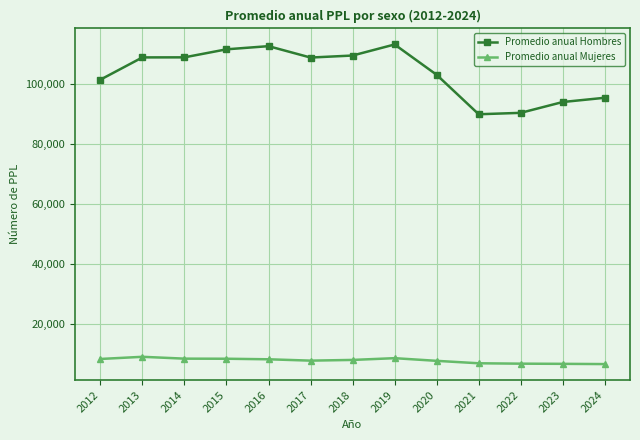

What is the value of the Promedio anual Mujeres point at the 3rd from the left?

8379.4